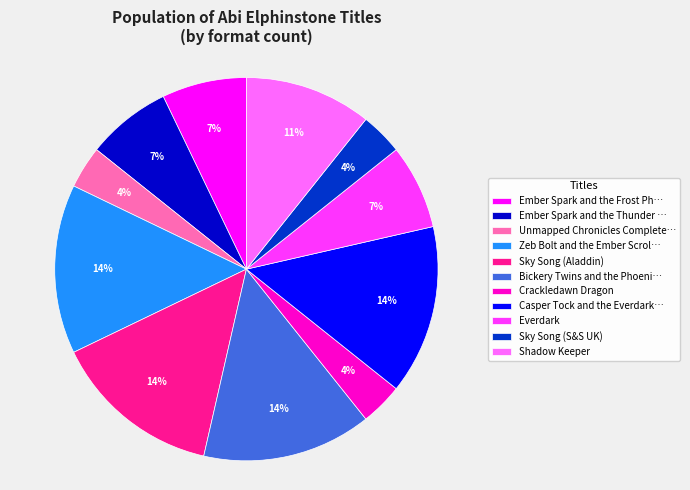

Which has a higher value, Ember Spark and the Thunder … or Unmapped Chronicles Complete…?

Ember Spark and the Thunder …